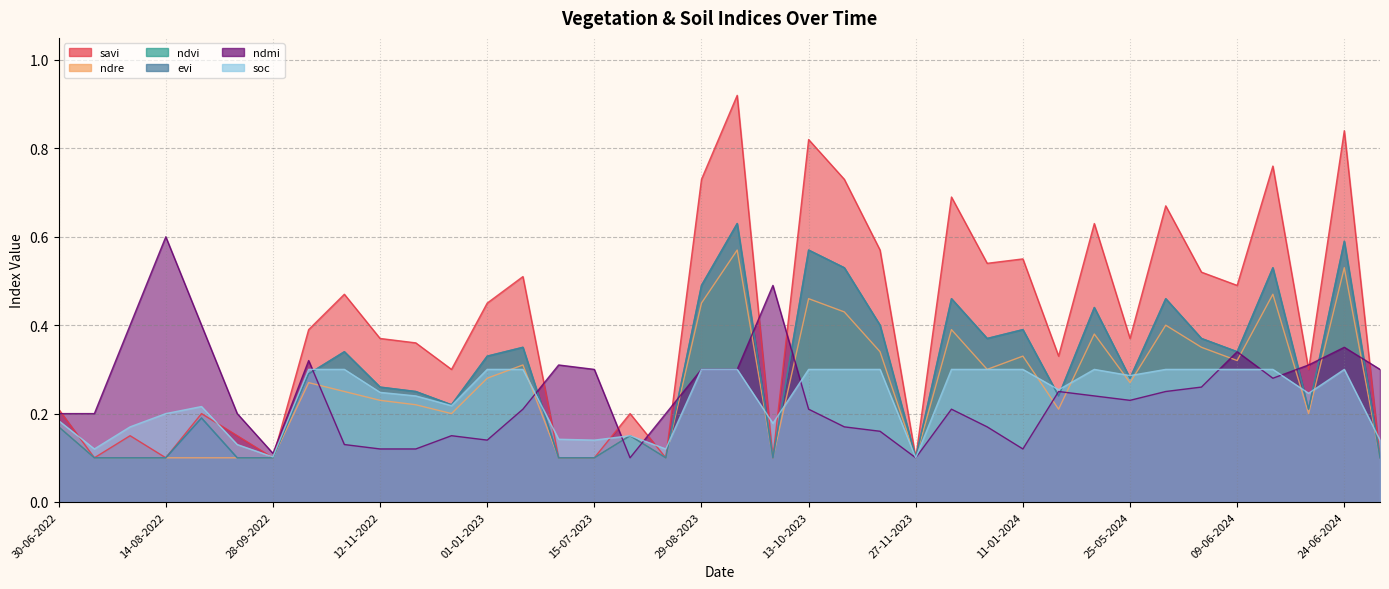

Reading left to right, extract all data points from this chart.

savi: 30-06-2022=0.2	15-07-2022=0.1	30-07-2022=0.1	14-08-2022=0.1	29-08-2022=0.2	13-09-2022=0.1	28-09-2022=0.1	13-10-2022=0.4	28-10-2022=0.5	12-11-2022=0.4	27-11-2022=0.4	12-12-2022=0.3	01-01-2023=0.5	11-01-2023=0.5	30-06-2023=0.1	15-07-2023=0.1	30-07-2023=0.2	14-08-2023=0.1	29-08-2023=0.7	13-09-2023=0.9	28-09-2023=0.1	13-10-2023=0.8	28-10-2023=0.7	12-11-2023=0.6	27-11-2023=0.1	12-12-2023=0.7	01-01-2024=0.5	11-01-2024=0.6	15-05-2024=0.3	20-05-2024=0.6	25-05-2024=0.4	30-05-2024=0.7	04-06-2024=0.5	09-06-2024=0.5	14-06-2024=0.8	19-06-2024=0.3	24-06-2024=0.8	14-07-2024=0.1
ndre: 30-06-2022=0.2	15-07-2022=0.1	30-07-2022=0.1	14-08-2022=0.1	29-08-2022=0.1	13-09-2022=0.1	28-09-2022=0.1	13-10-2022=0.3	28-10-2022=0.2	12-11-2022=0.2	27-11-2022=0.2	12-12-2022=0.2	01-01-2023=0.3	11-01-2023=0.3	30-06-2023=0.1	15-07-2023=0.1	30-07-2023=0.1	14-08-2023=0.1	29-08-2023=0.5	13-09-2023=0.6	28-09-2023=0.1	13-10-2023=0.5	28-10-2023=0.4	12-11-2023=0.3	27-11-2023=0.1	12-12-2023=0.4	01-01-2024=0.3	11-01-2024=0.3	15-05-2024=0.2	20-05-2024=0.4	25-05-2024=0.3	30-05-2024=0.4	04-06-2024=0.3	09-06-2024=0.3	14-06-2024=0.5	19-06-2024=0.2	24-06-2024=0.5	14-07-2024=0.1
ndvi: 30-06-2022=0.2	15-07-2022=0.1	30-07-2022=0.1	14-08-2022=0.1	29-08-2022=0.2	13-09-2022=0.1	28-09-2022=0.1	13-10-2022=0.3	28-10-2022=0.3	12-11-2022=0.3	27-11-2022=0.2	12-12-2022=0.2	01-01-2023=0.3	11-01-2023=0.3	30-06-2023=0.1	15-07-2023=0.1	30-07-2023=0.1	14-08-2023=0.1	29-08-2023=0.5	13-09-2023=0.6	28-09-2023=0.1	13-10-2023=0.6	28-10-2023=0.5	12-11-2023=0.4	27-11-2023=0.1	12-12-2023=0.5	01-01-2024=0.4	11-01-2024=0.4	15-05-2024=0.2	20-05-2024=0.4	25-05-2024=0.3	30-05-2024=0.5	04-06-2024=0.4	09-06-2024=0.3	14-06-2024=0.5	19-06-2024=0.2	24-06-2024=0.6	14-07-2024=0.1
evi: 30-06-2022=0.2	15-07-2022=0.1	30-07-2022=0.1	14-08-2022=0.1	29-08-2022=0.2	13-09-2022=0.1	28-09-2022=0.1	13-10-2022=0.3	28-10-2022=0.3	12-11-2022=0.3	27-11-2022=0.2	12-12-2022=0.2	01-01-2023=0.3	11-01-2023=0.3	30-06-2023=0.1	15-07-2023=0.1	30-07-2023=0.1	14-08-2023=0.1	29-08-2023=0.5	13-09-2023=0.6	28-09-2023=0.1	13-10-2023=0.6	28-10-2023=0.5	12-11-2023=0.4	27-11-2023=0.1	12-12-2023=0.5	01-01-2024=0.4	11-01-2024=0.4	15-05-2024=0.2	20-05-2024=0.4	25-05-2024=0.3	30-05-2024=0.5	04-06-2024=0.4	09-06-2024=0.3	14-06-2024=0.5	19-06-2024=0.2	24-06-2024=0.6	14-07-2024=0.1
ndmi: 30-06-2022=0.2	15-07-2022=0.2	30-07-2022=0.4	14-08-2022=0.6	29-08-2022=0.4	13-09-2022=0.2	28-09-2022=0.1	13-10-2022=0.3	28-10-2022=0.1	12-11-2022=0.1	27-11-2022=0.1	12-12-2022=0.1	01-01-2023=0.1	11-01-2023=0.2	30-06-2023=0.3	15-07-2023=0.3	30-07-2023=0.1	14-08-2023=0.2	29-08-2023=0.3	13-09-2023=0.3	28-09-2023=0.5	13-10-2023=0.2	28-10-2023=0.2	12-11-2023=0.2	27-11-2023=0.1	12-12-2023=0.2	01-01-2024=0.2	11-01-2024=0.1	15-05-2024=0.2	20-05-2024=0.2	25-05-2024=0.2	30-05-2024=0.2	04-06-2024=0.3	09-06-2024=0.3	14-06-2024=0.3	19-06-2024=0.3	24-06-2024=0.3	14-07-2024=0.3
soc: 30-06-2022=0.2	15-07-2022=0.1	30-07-2022=0.2	14-08-2022=0.2	29-08-2022=0.2	13-09-2022=0.1	28-09-2022=0.1	13-10-2022=0.3	28-10-2022=0.3	12-11-2022=0.2	27-11-2022=0.2	12-12-2022=0.2	01-01-2023=0.3	11-01-2023=0.3	30-06-2023=0.1	15-07-2023=0.1	30-07-2023=0.1	14-08-2023=0.1	29-08-2023=0.3	13-09-2023=0.3	28-09-2023=0.2	13-10-2023=0.3	28-10-2023=0.3	12-11-2023=0.3	27-11-2023=0.1	12-12-2023=0.3	01-01-2024=0.3	11-01-2024=0.3	15-05-2024=0.3	20-05-2024=0.3	25-05-2024=0.3	30-05-2024=0.3	04-06-2024=0.3	09-06-2024=0.3	14-06-2024=0.3	19-06-2024=0.2	24-06-2024=0.3	14-07-2024=0.1